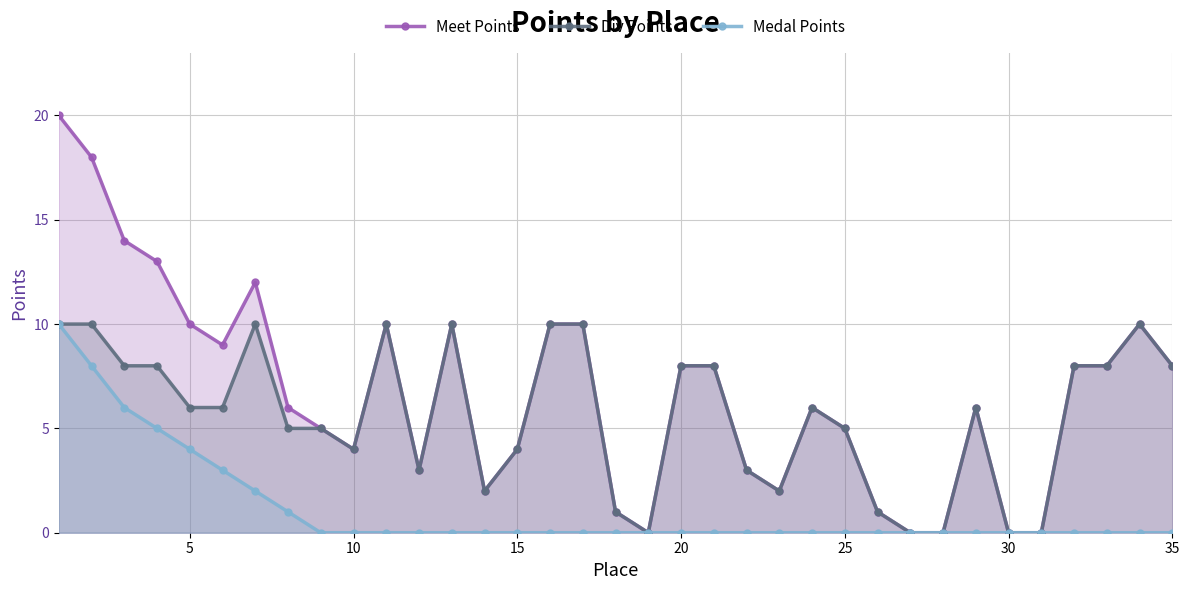

What is the average value of the Medal Points series?

1